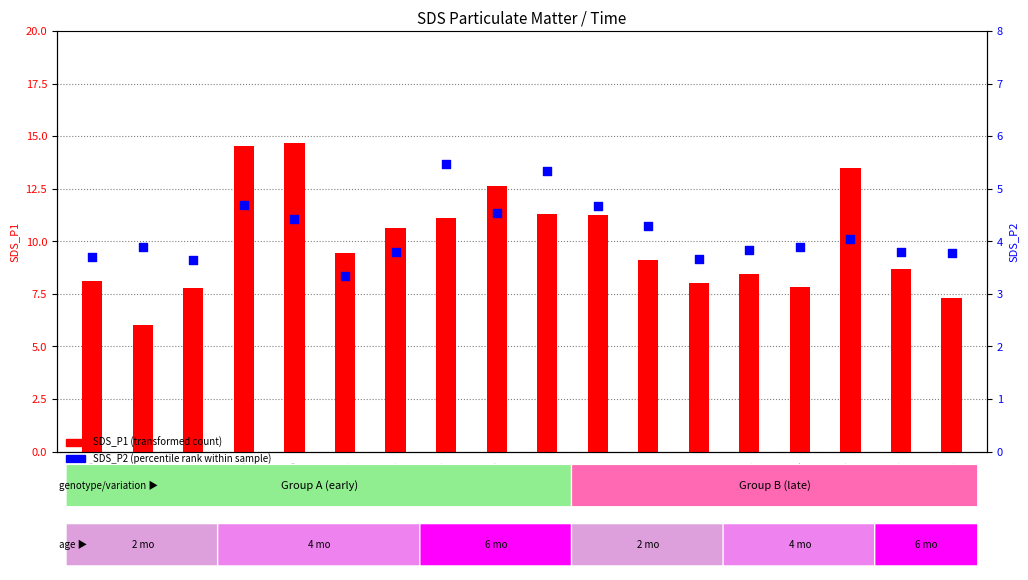

Which series reaches the maximum Y coordinate?

SDS_P1 (transformed count)